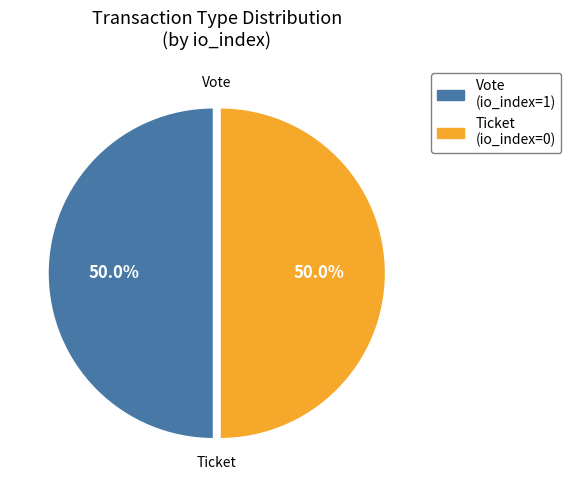

Count the number of slices in the pie.

2